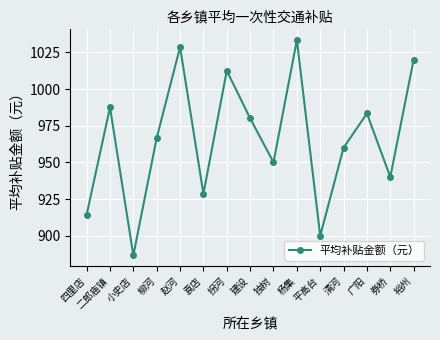

What is the value of the 5th point from the left?

1028.6